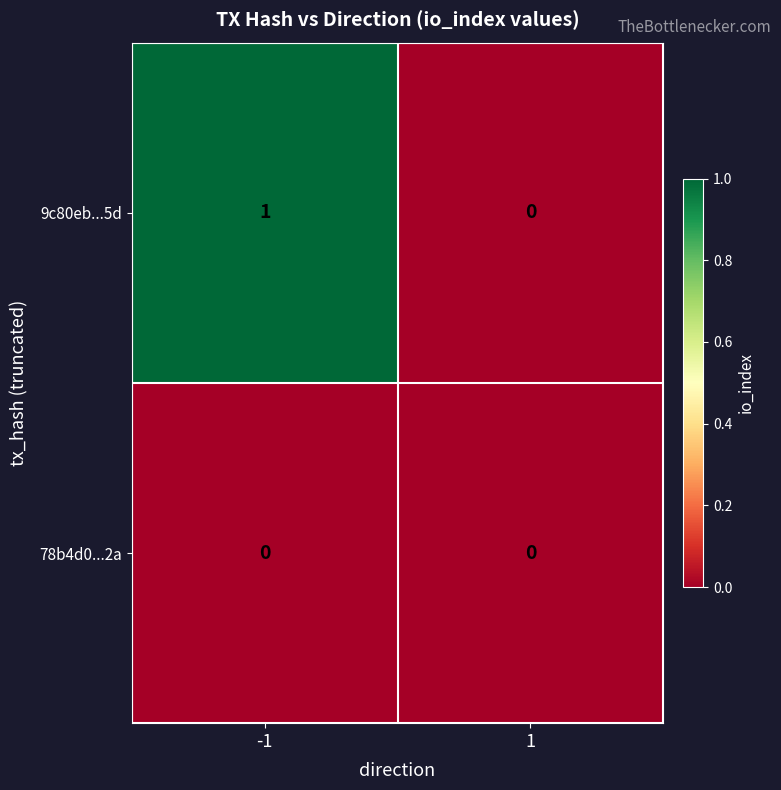

The value of 9c80eb...5d at -1 is 1. True or false?

True